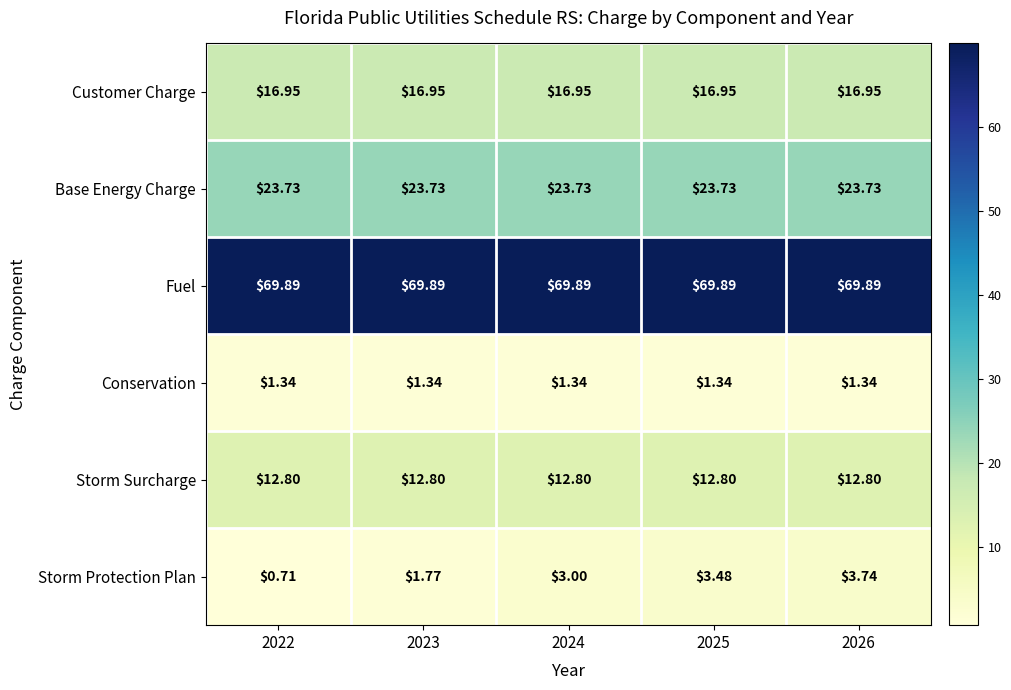

Rank the series by their maximum value, from highest to lowest.

Fuel, Base Energy Charge, Customer Charge, Storm Surcharge, Storm Protection Plan, Conservation